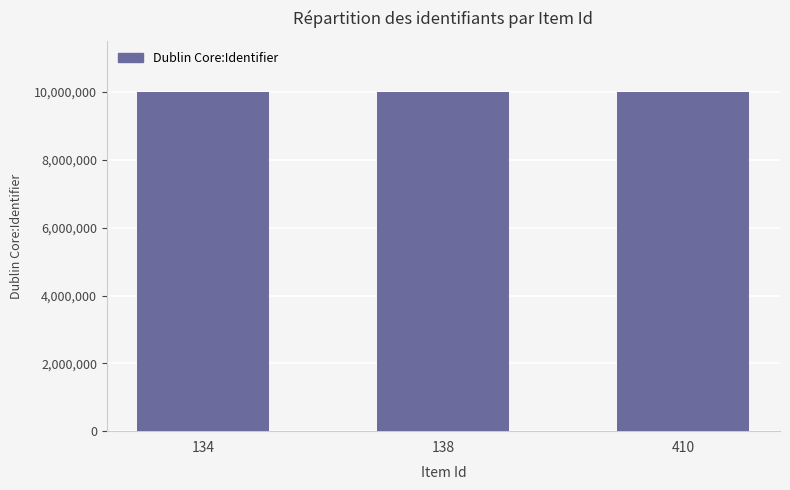

Count the number of data series in this chart.

1